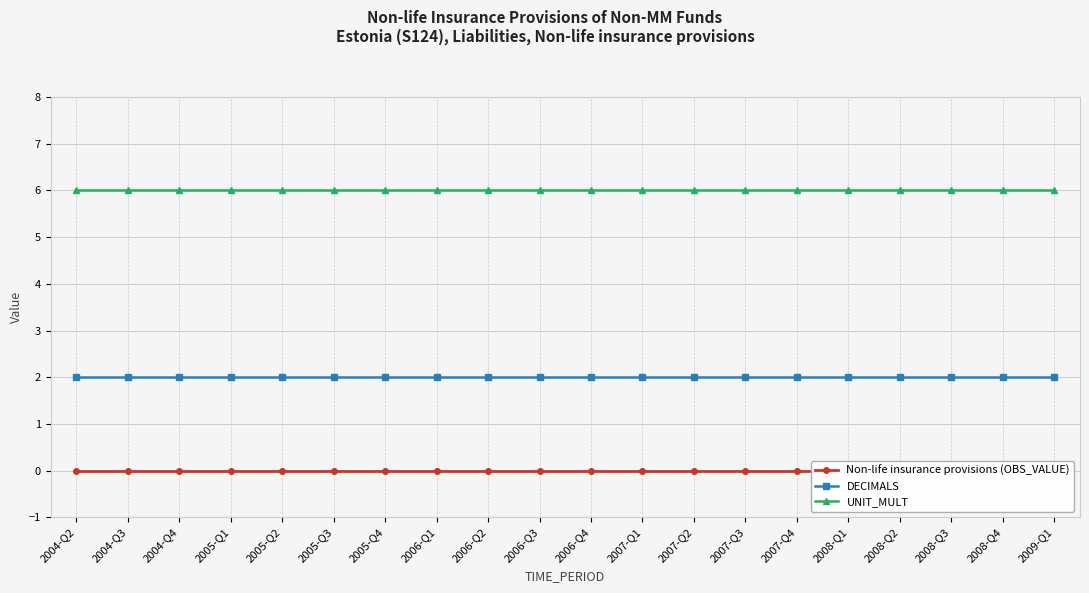

Count the number of categories in the chart.

20